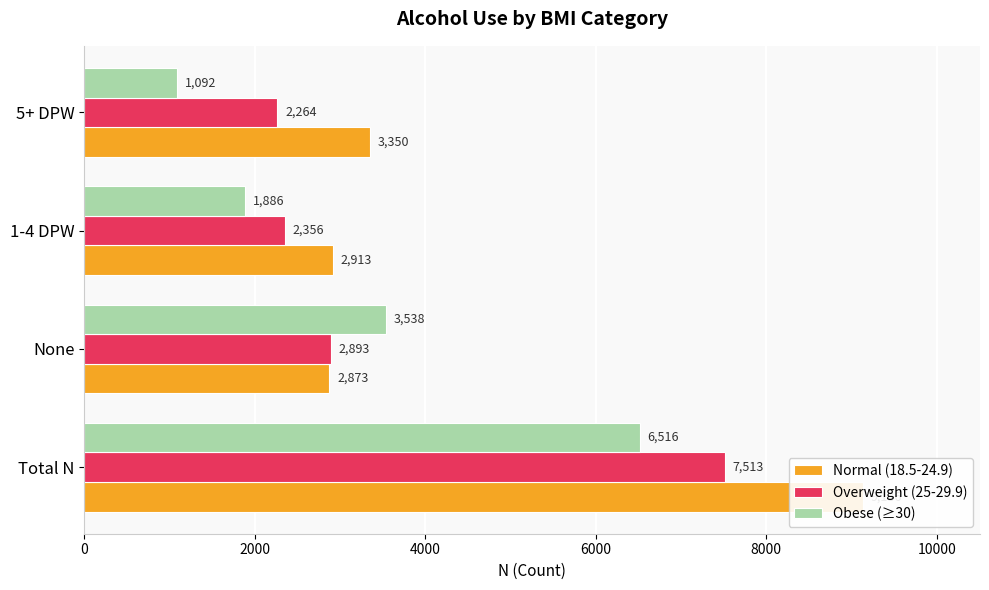

How many groups of bars are there?

4